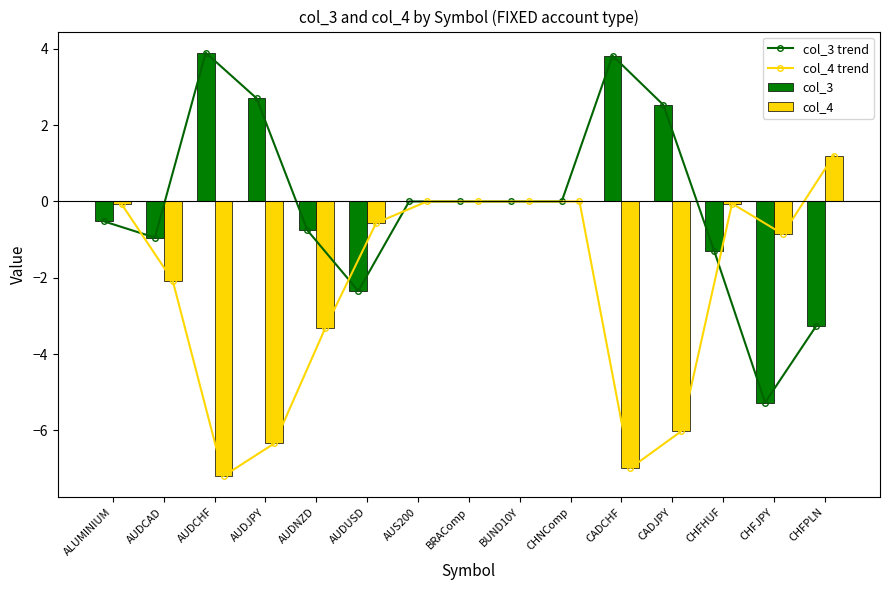

What is the difference between the second highest and minimum values in the col_4 trend series?

7.2